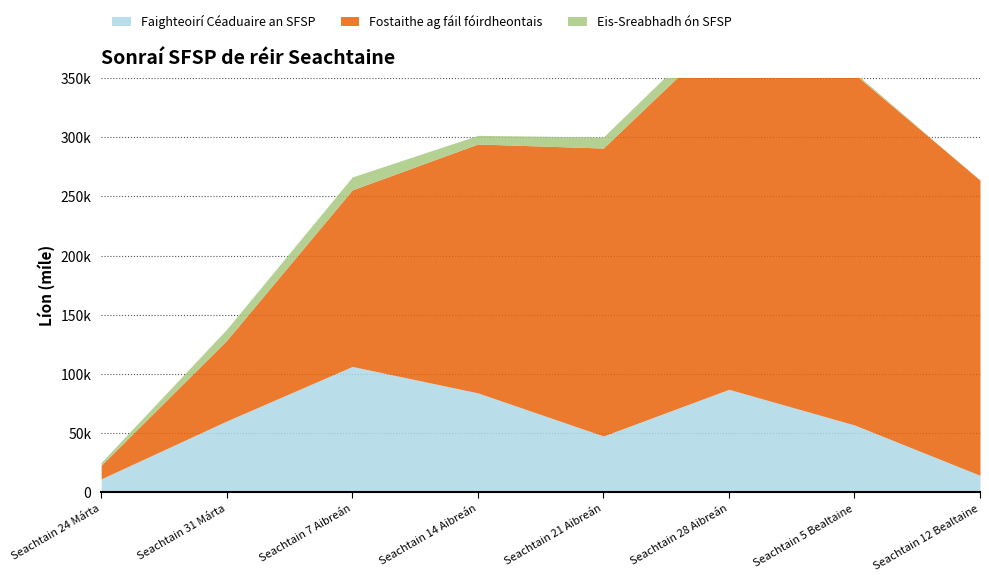

How many series are shown in this chart?

3